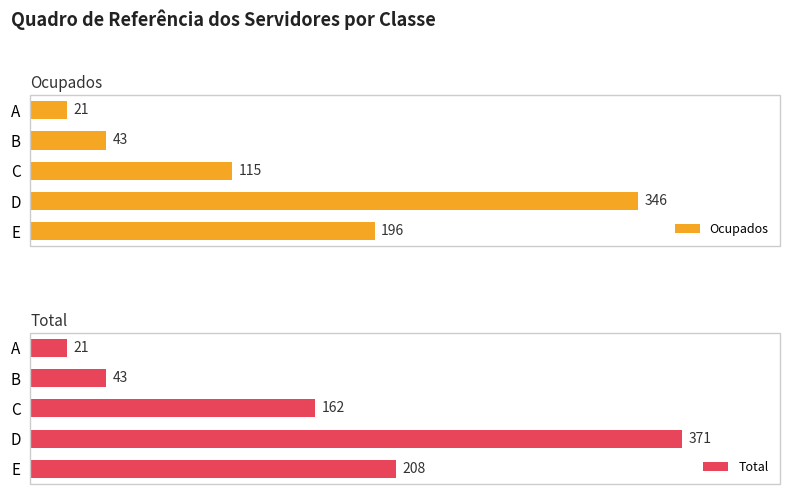

Where is Total nearest to the value 196?

E